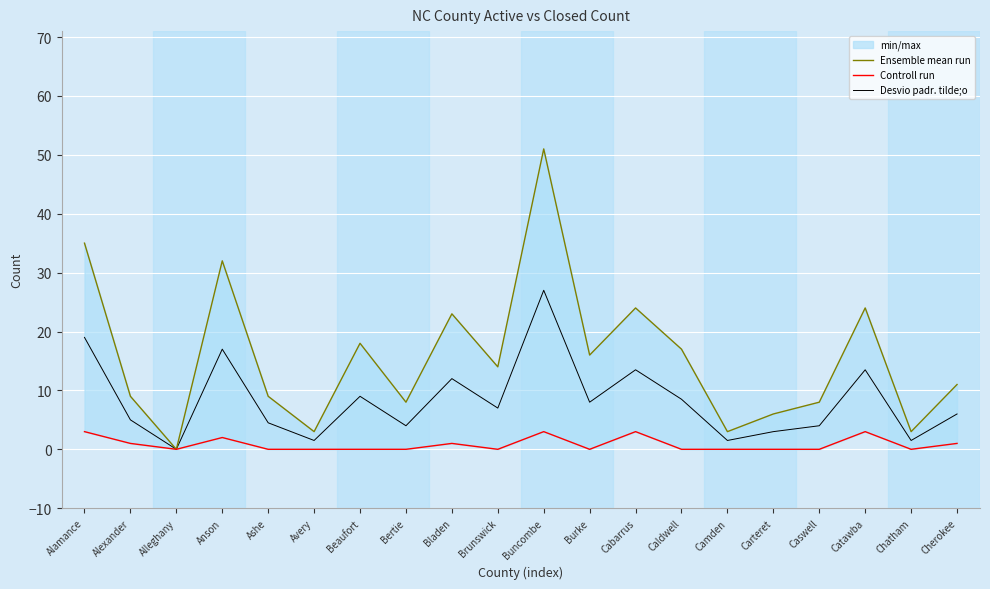

How many interior local valleys does the Controll run series have?

4